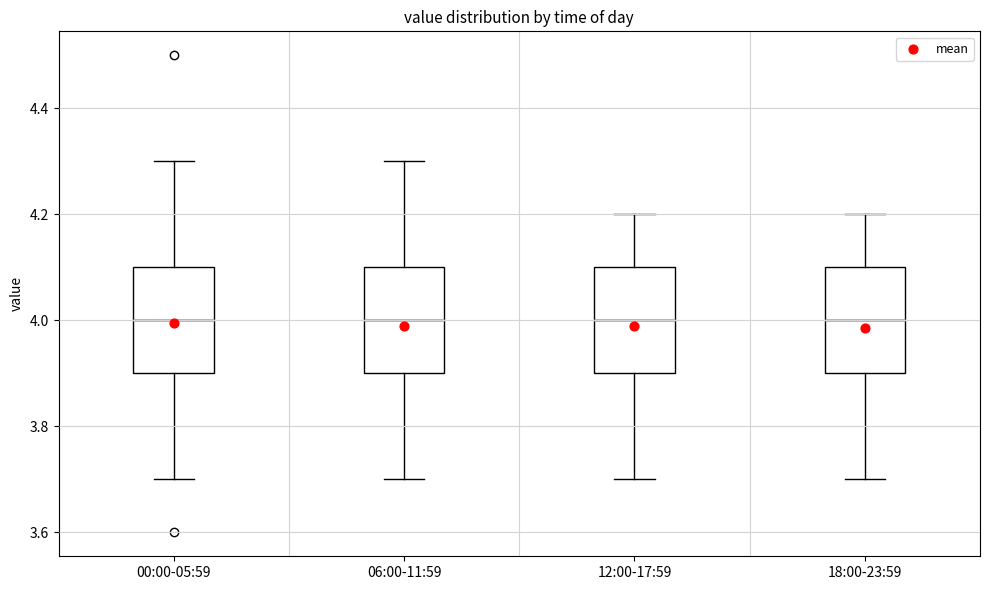

Reading left to right, transcribe this box plot: for each box, give where its median line is, the range the box spans, and where its two whiskers end, as read against the y-axis. The values are not printed on the chart, so give them approximately, as read against the axis.

00:00-05:59: median 4.0, box 3.9 to 4.1, whiskers 3.7 to 4.3
06:00-11:59: median 4.0, box 3.9 to 4.1, whiskers 3.7 to 4.3
12:00-17:59: median 4.0, box 3.9 to 4.1, whiskers 3.7 to 4.2
18:00-23:59: median 4.0, box 3.9 to 4.1, whiskers 3.7 to 4.2